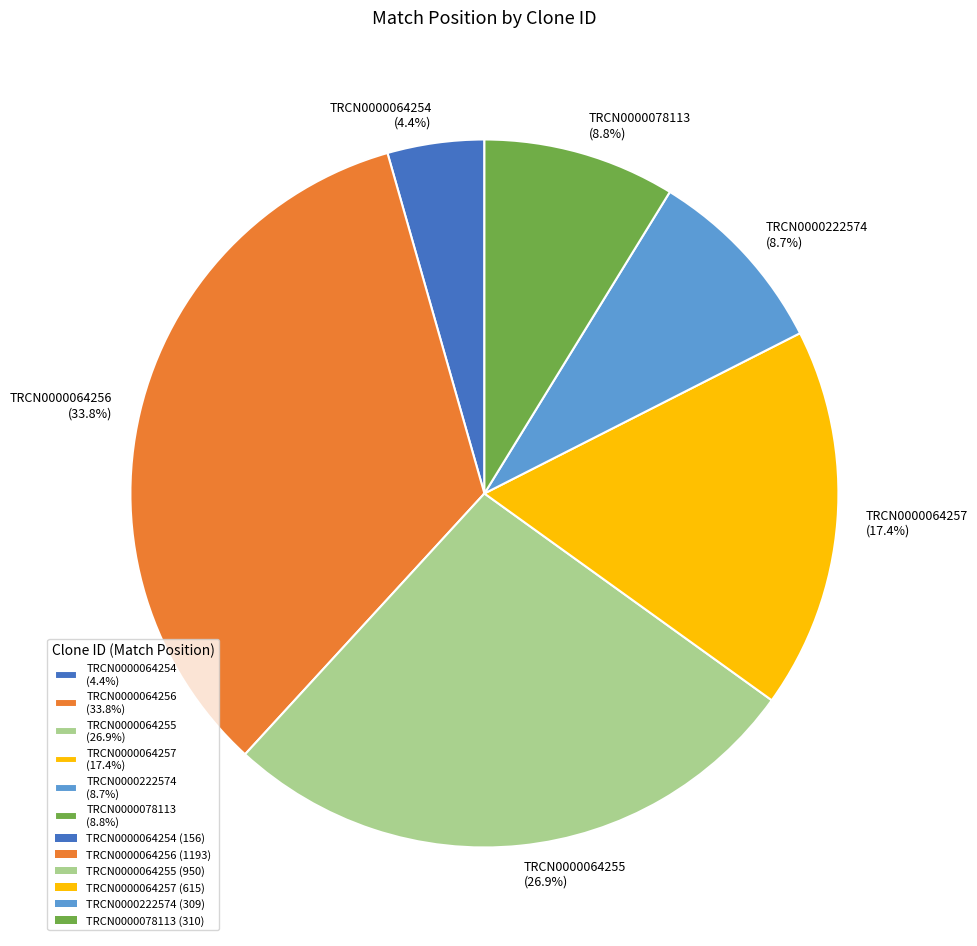

What is the total percentage of TRCN0000078113 and TRCN0000064257?

26.2%